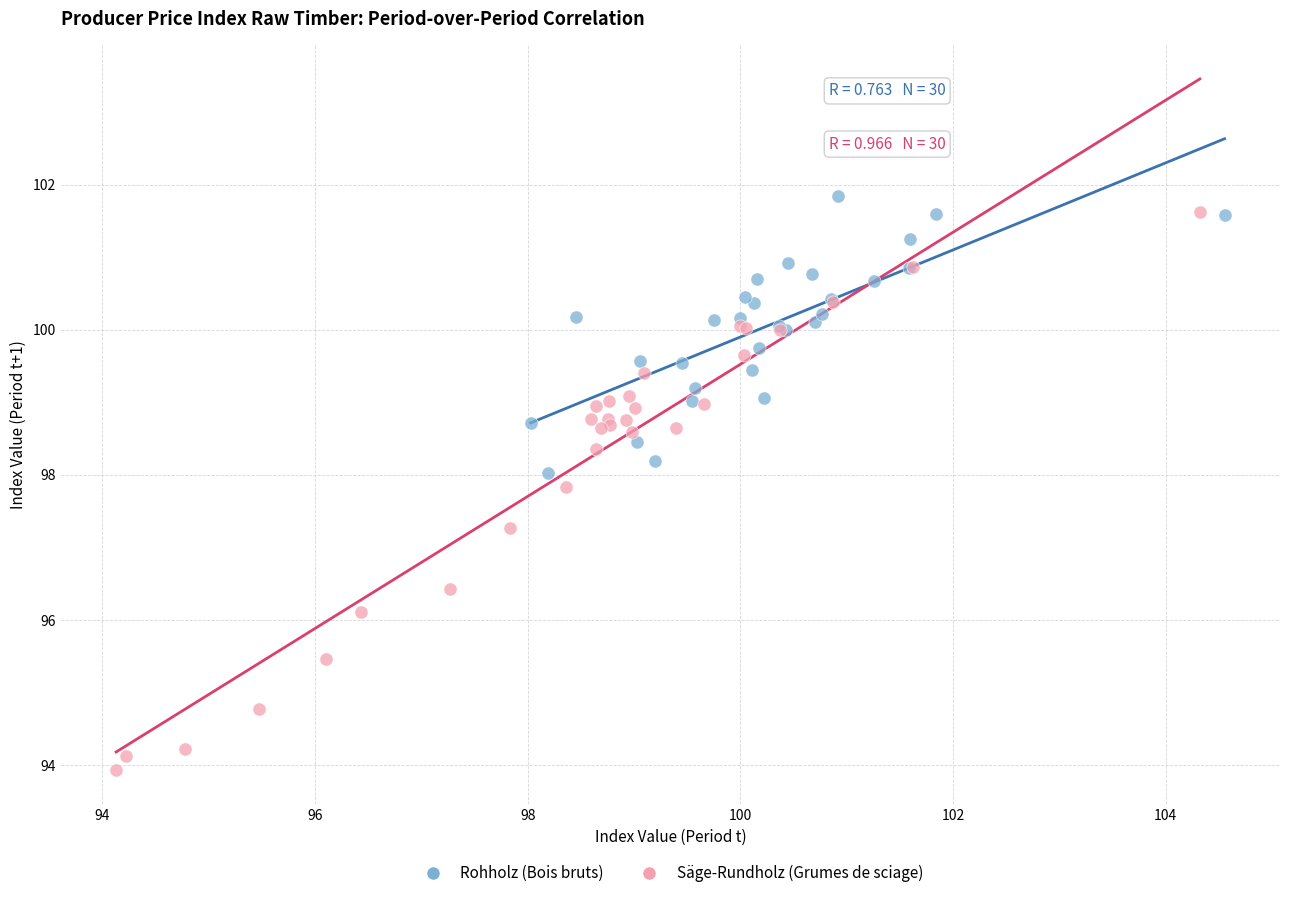

Which series contains the lowest Y value?

Säge-Rundholz (Grumes de sciage)